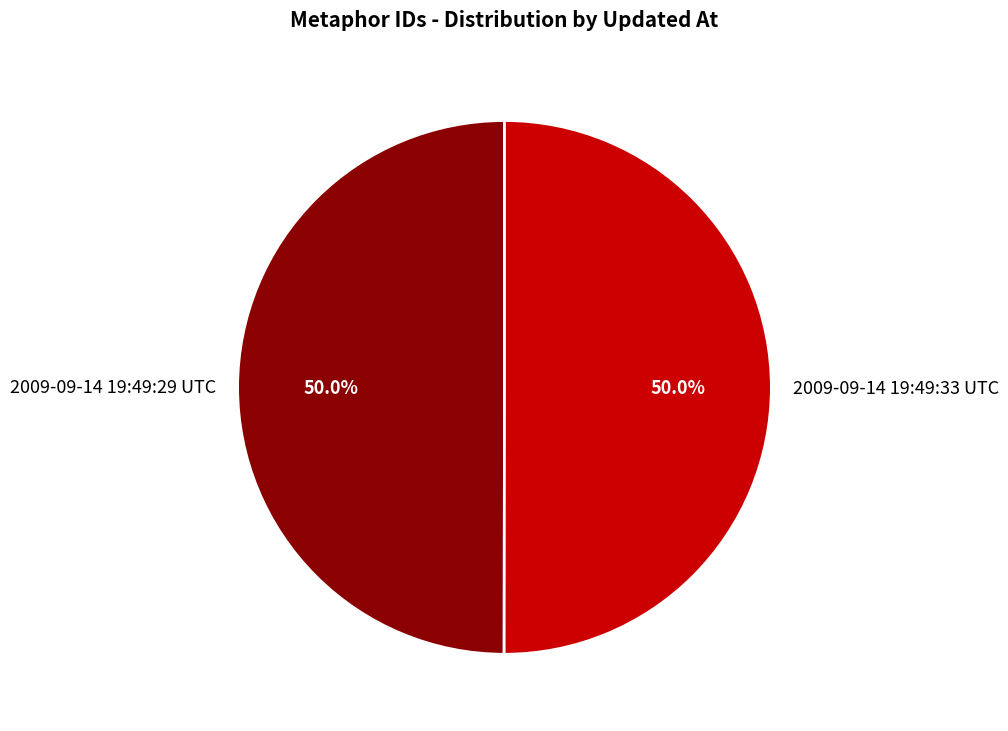

Approximately how many times larger is the value at 2009-09-14 19:49:33 UTC compared to 2009-09-14 19:49:29 UTC?

1.0